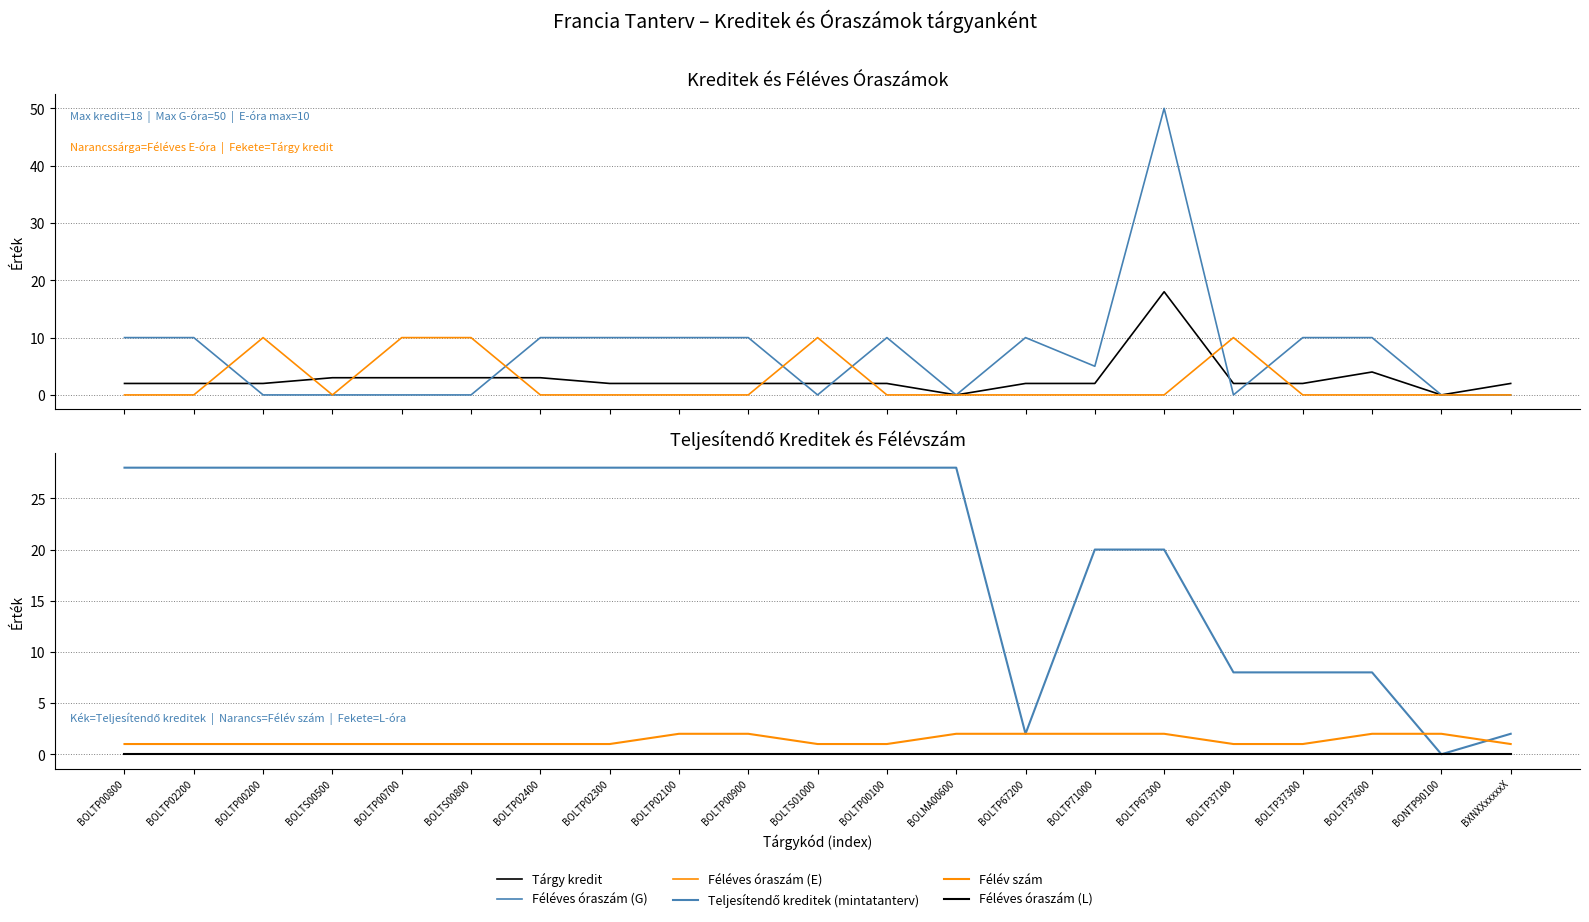

At BOLTP67200, list the series in order from smallest to largest.

Féléves óraszám (E), Féléves óraszám (L), Tárgy kredit, Teljesítendő kreditek (mintatanterv), Félév szám, Féléves óraszám (G)